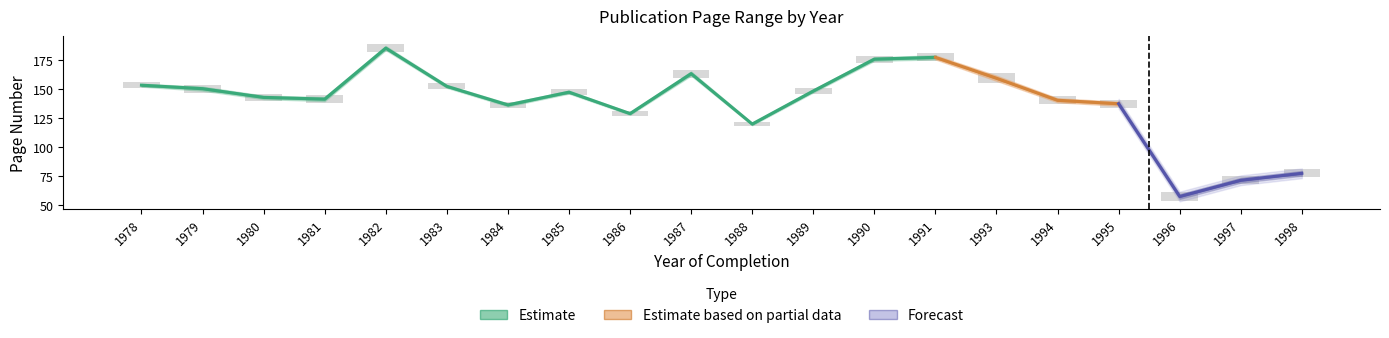

The Page Span Lower series shows 74 at 1998. True or false?

True